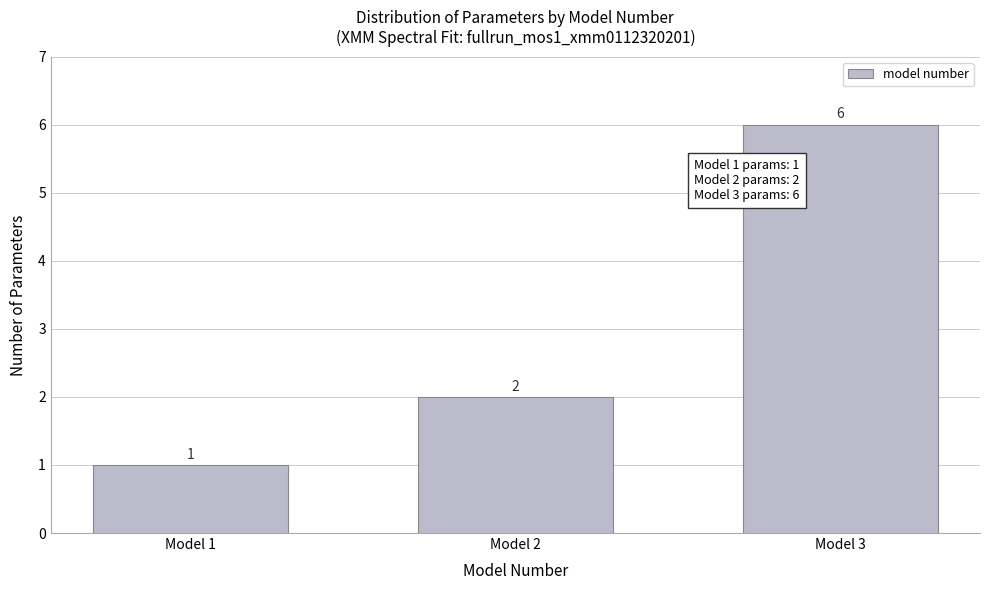

Reading right to left, list all the values displayed in this chart.

6	2	1